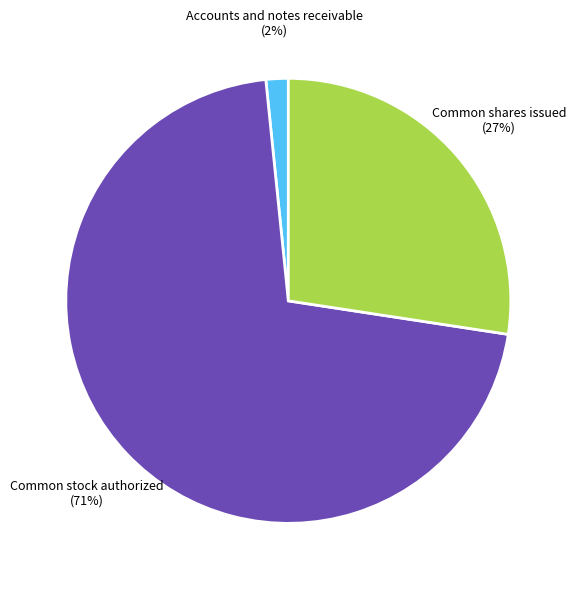

Rank the categories by value from lowest to highest.

Accounts and notes receivable, Common shares issued, Common stock authorized